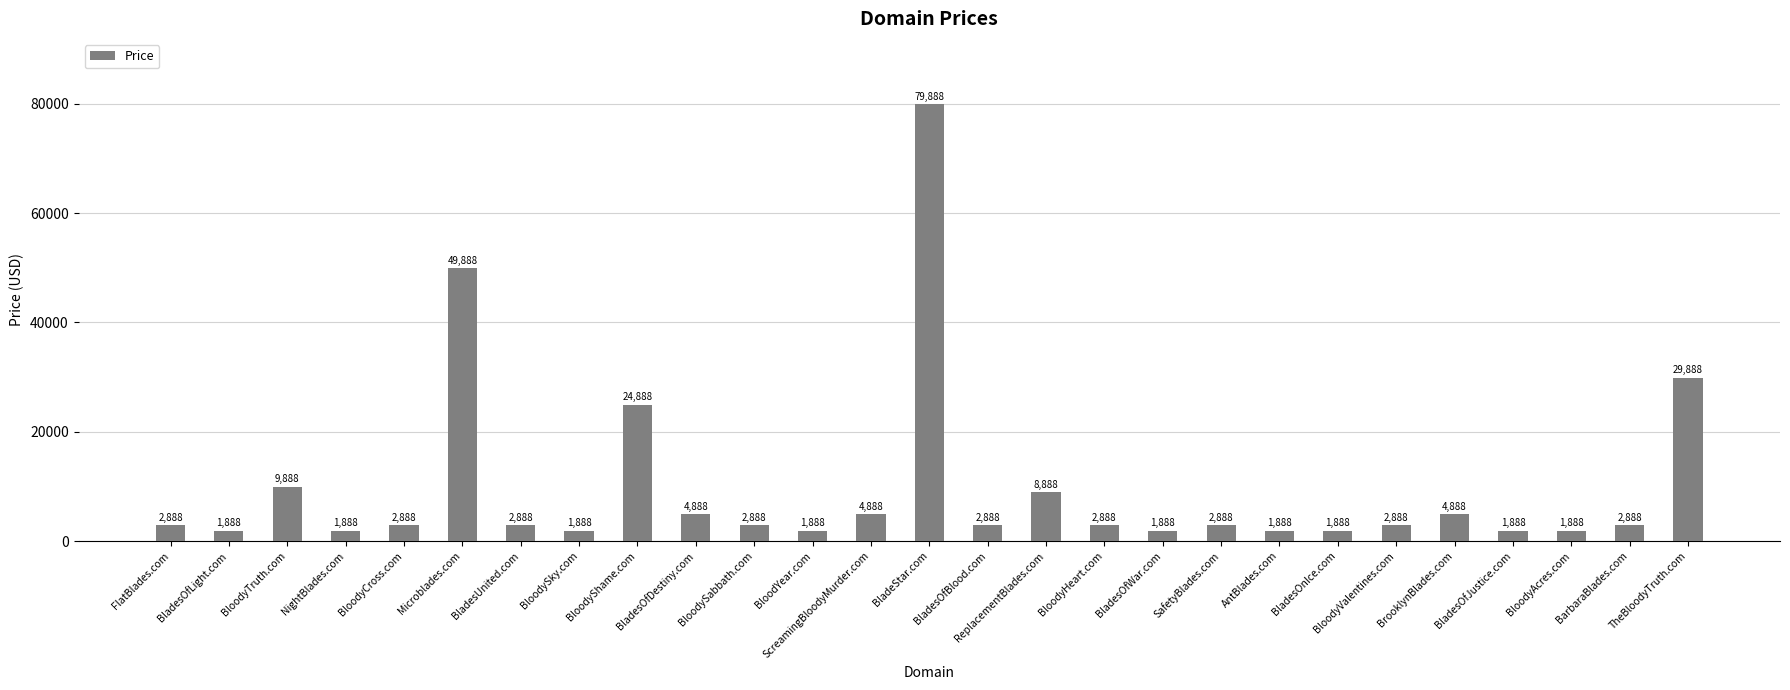

What is the smallest value displayed?

1888